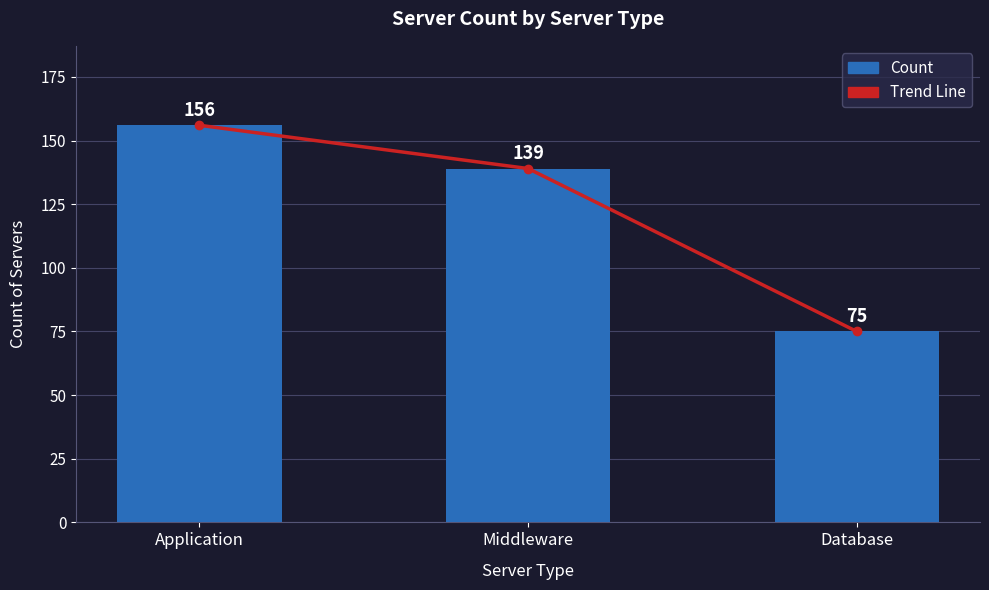

Which series has the largest total across all categories?

Trend Line